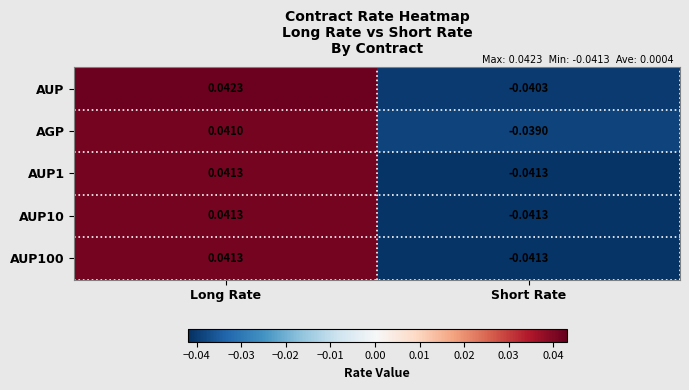

Where is AUP nearest to the value 0?

Short Rate